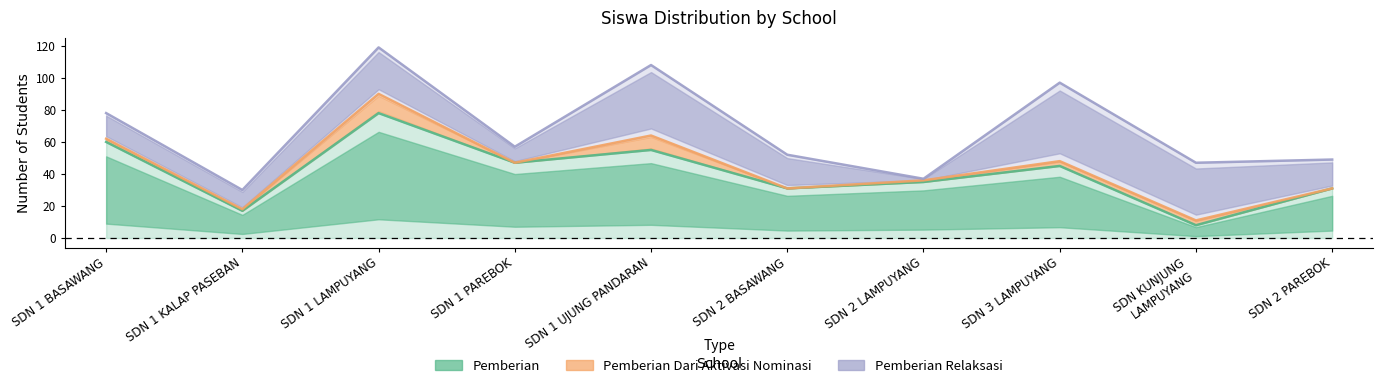

What is the difference between the Pemberian (Siswa) values at SD NEGERI 1 UJUNG PANDARAN and SD NEGERI 1 PAREBOK?

8